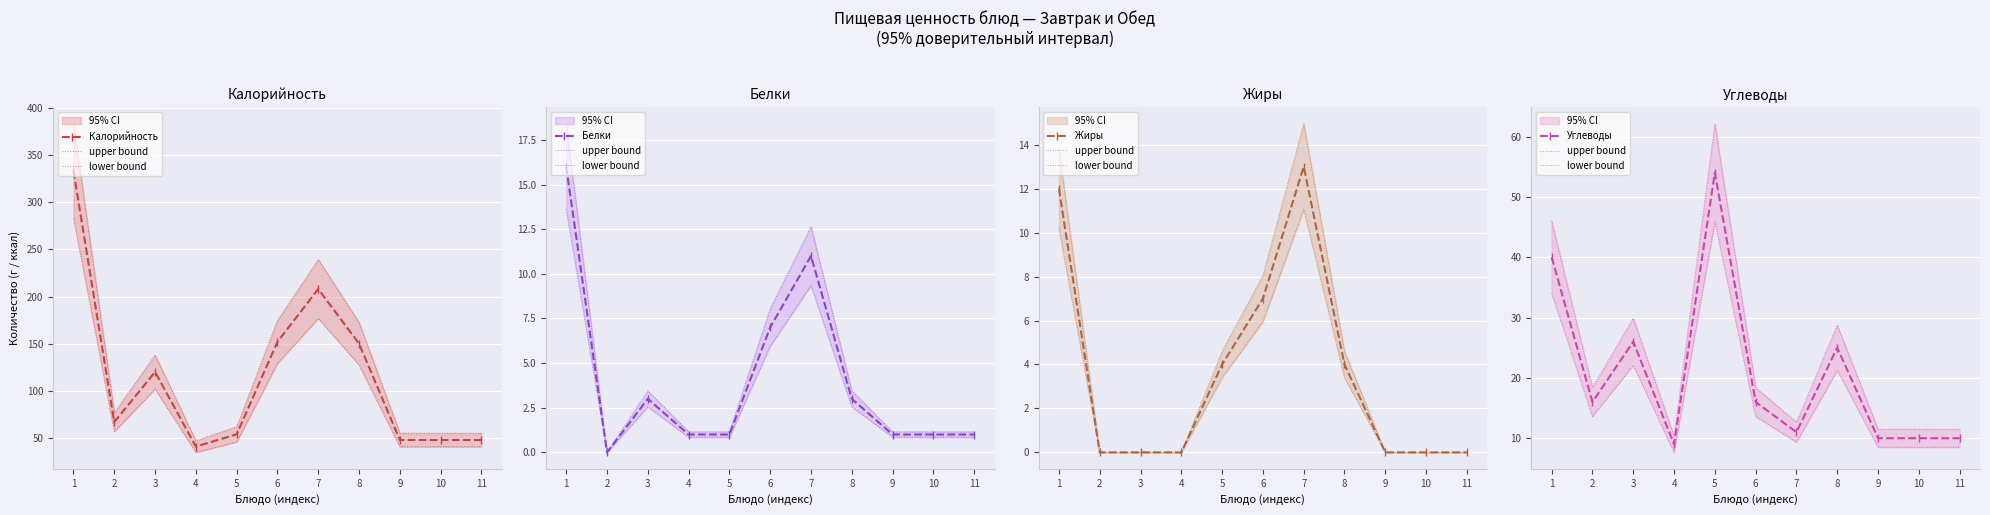

At how many categories does at least one series exceed 209?

1